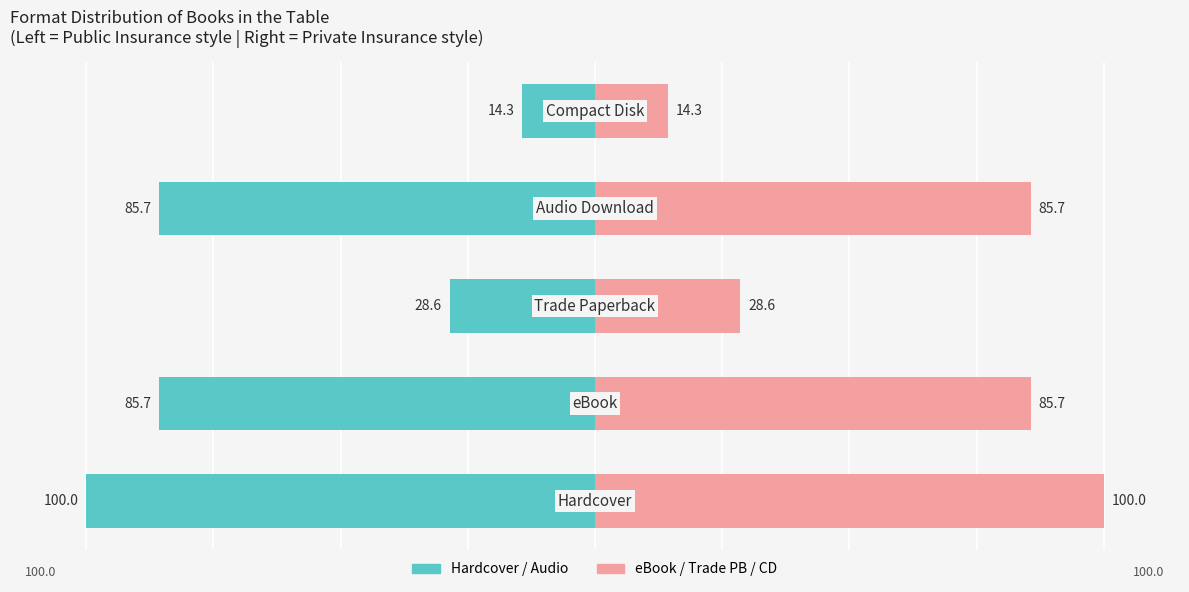

What is the value of the Right (Count) bar at the 5th from the left?

14.3